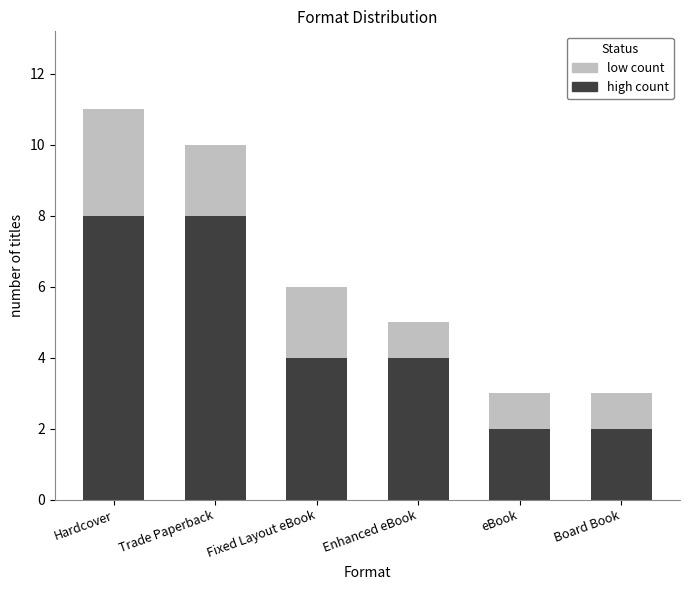

How many high count values are between 2 and 8?

6